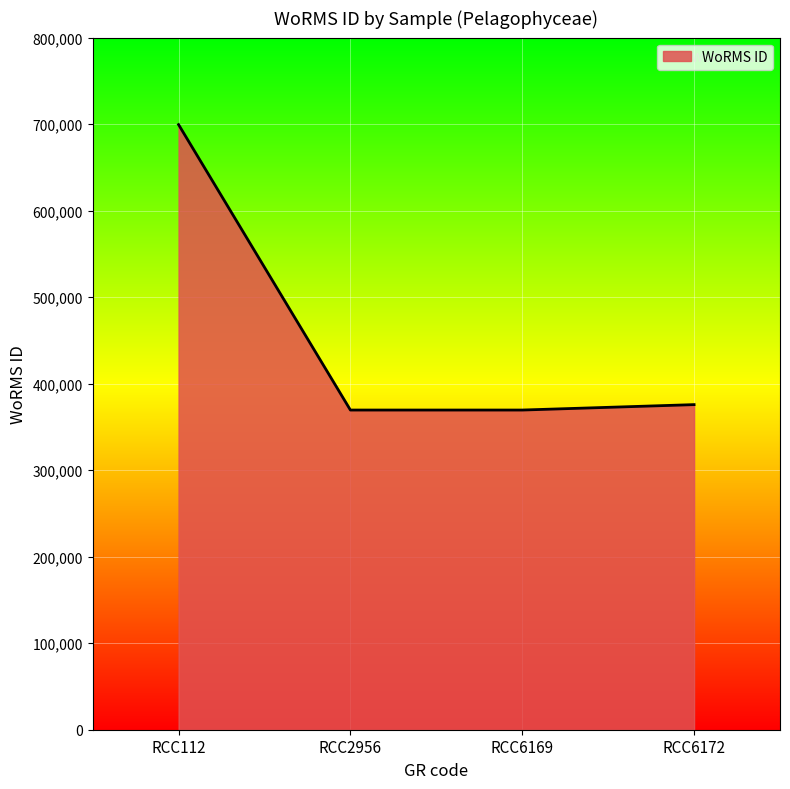

Reading left to right, list all the values displayed in this chart.

RCC112=699402	RCC2956=369489	RCC6169=369489	RCC6172=375757